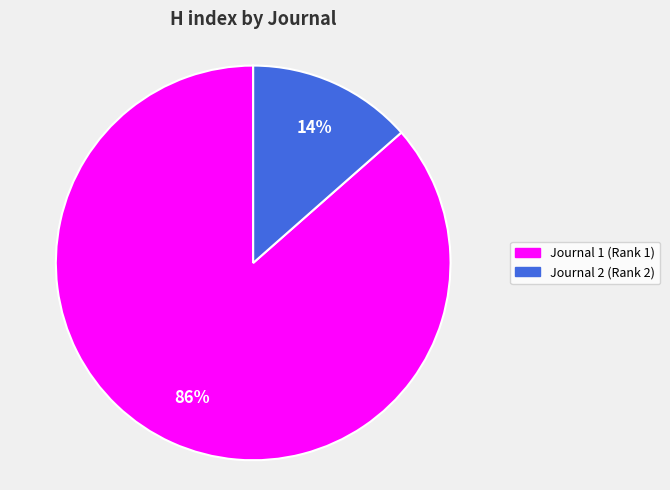

Does any single category account for the majority?

Yes